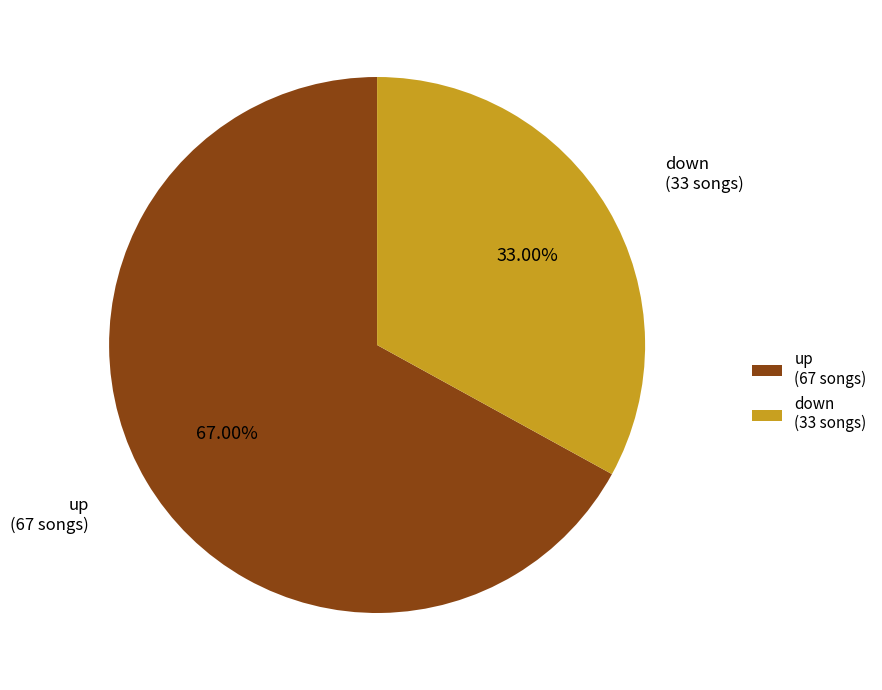

To the nearest percent, what is the average slice percentage?

50%